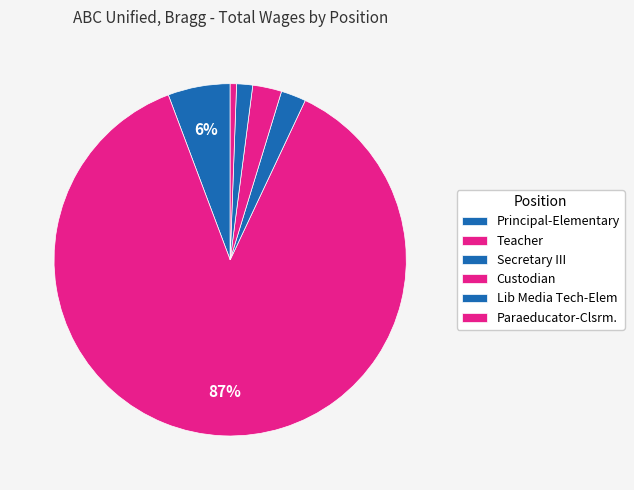

What is the change in value from Teacher to Custodian?

-1903412